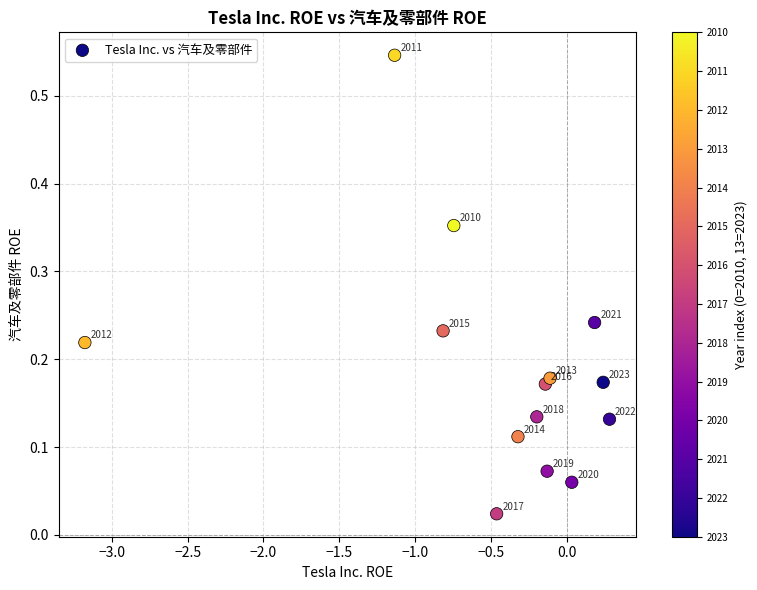

What is the range of X values (max minus min)?

3.5